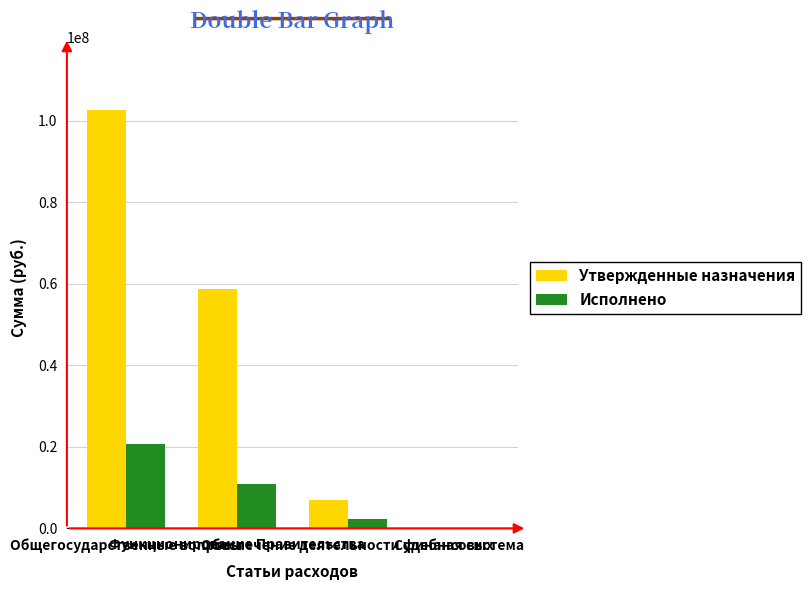

Where is Исполнено nearest to the value 10366754?

Функционирование Правительства